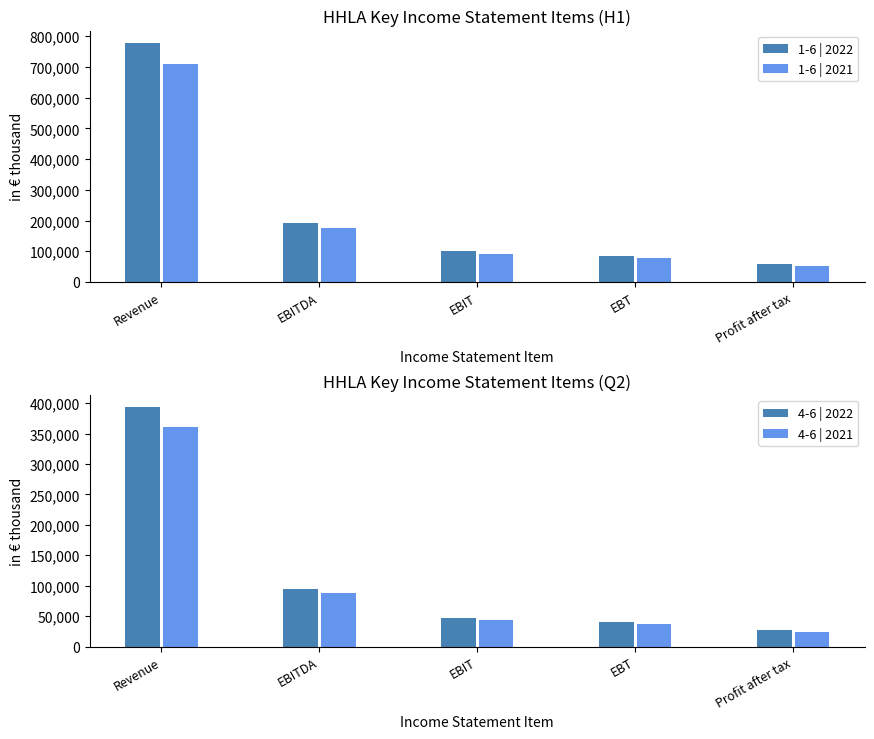

Rank the series at EBIT from lowest to highest value.

4-6 | 2021, 4-6 | 2022, 1-6 | 2021, 1-6 | 2022